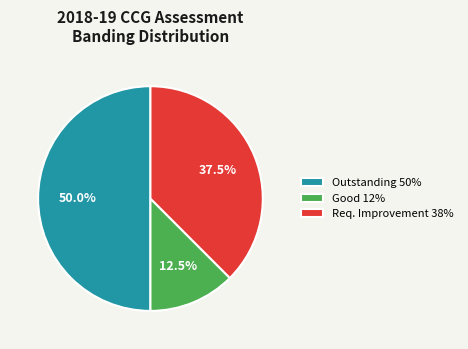

How much of the chart is everything except Outstanding 50%?

50.0%